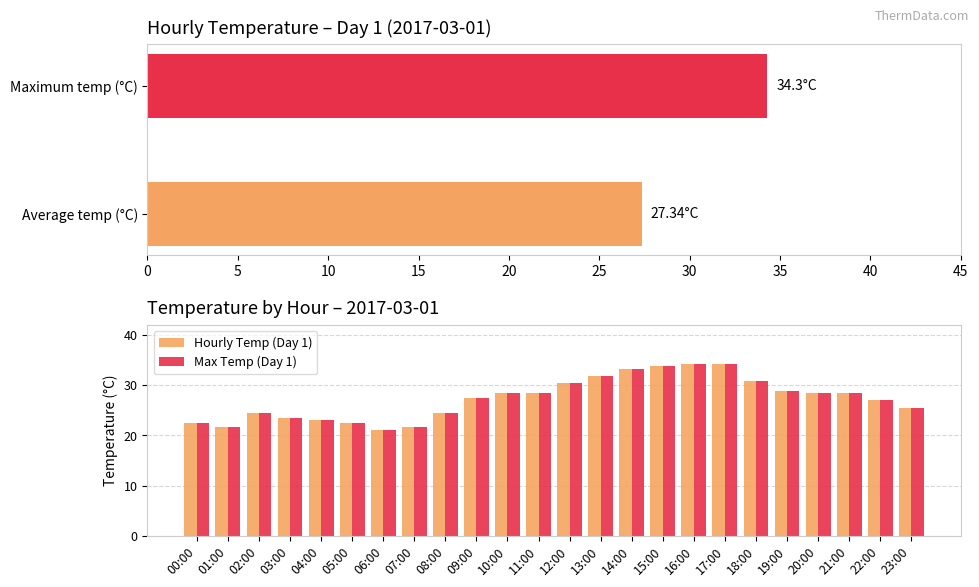

What is the label of the 7th bar from the right?

17:00